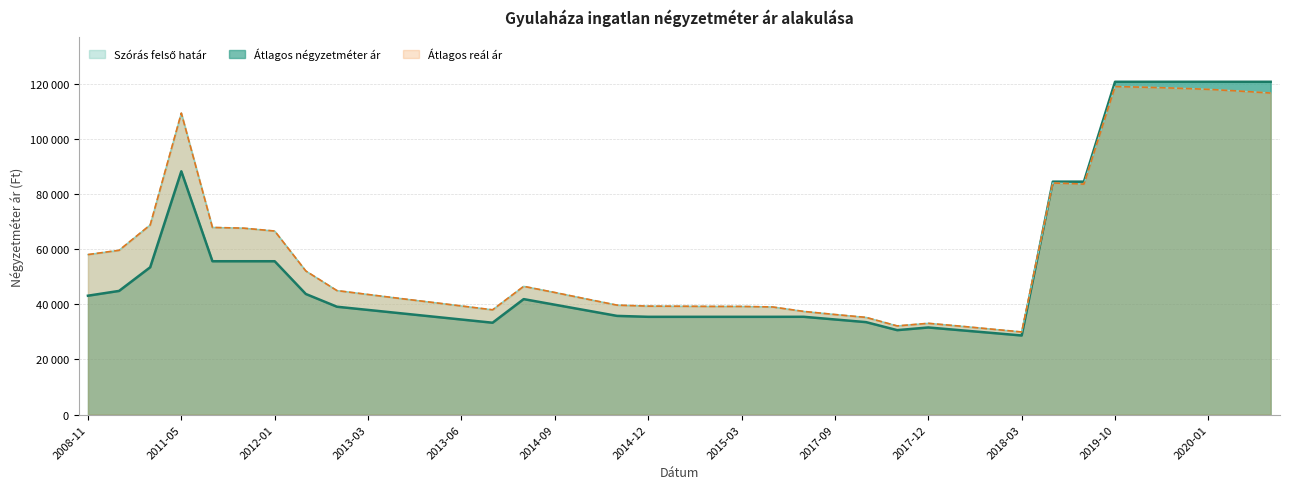

What is the minimum value shown in the chart?

28709